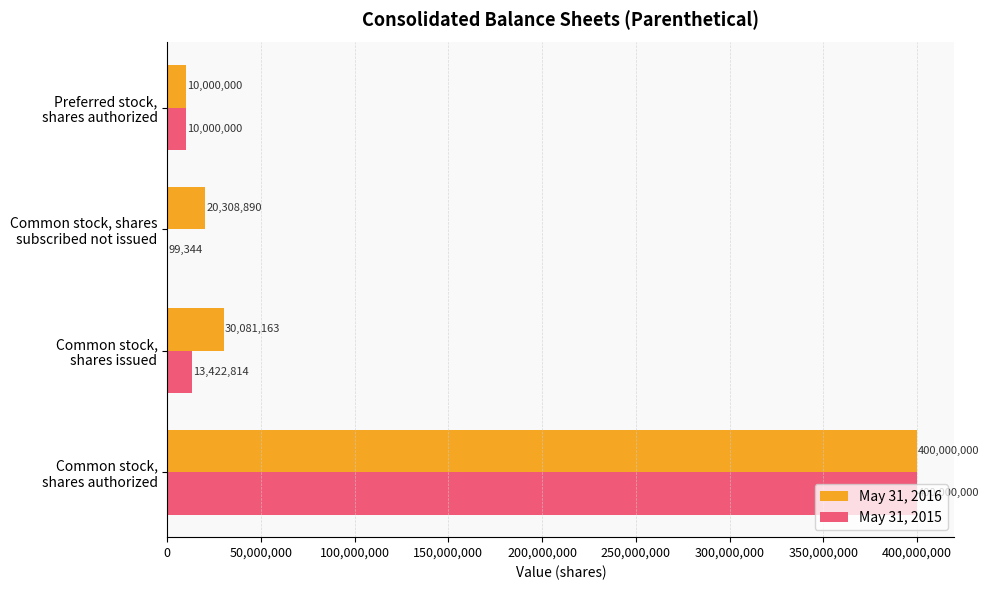

What is the maximum value shown in the chart?

400000000